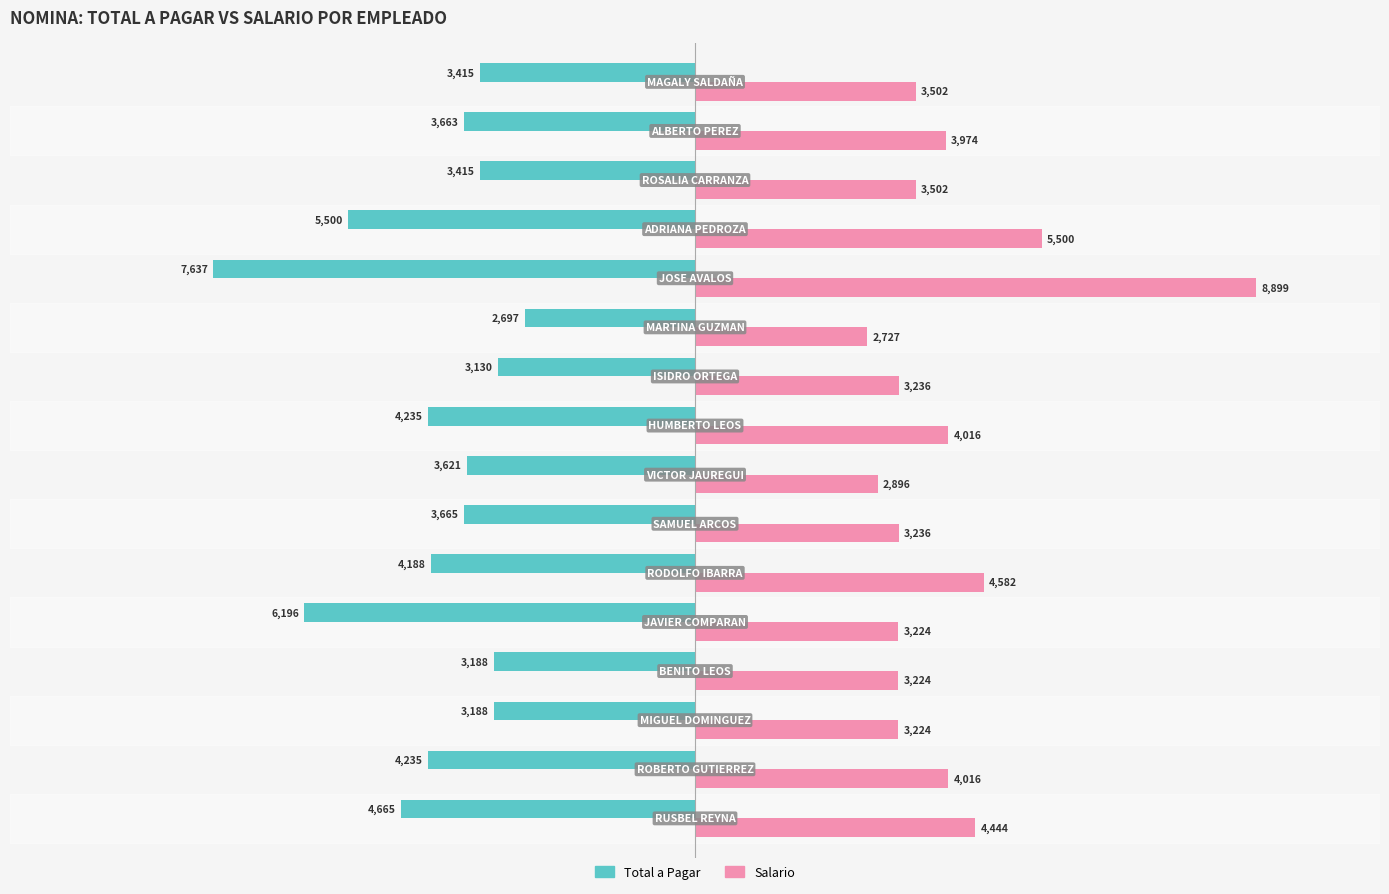

List the series in order of their peak value, lowest first.

Total a Pagar, Salario